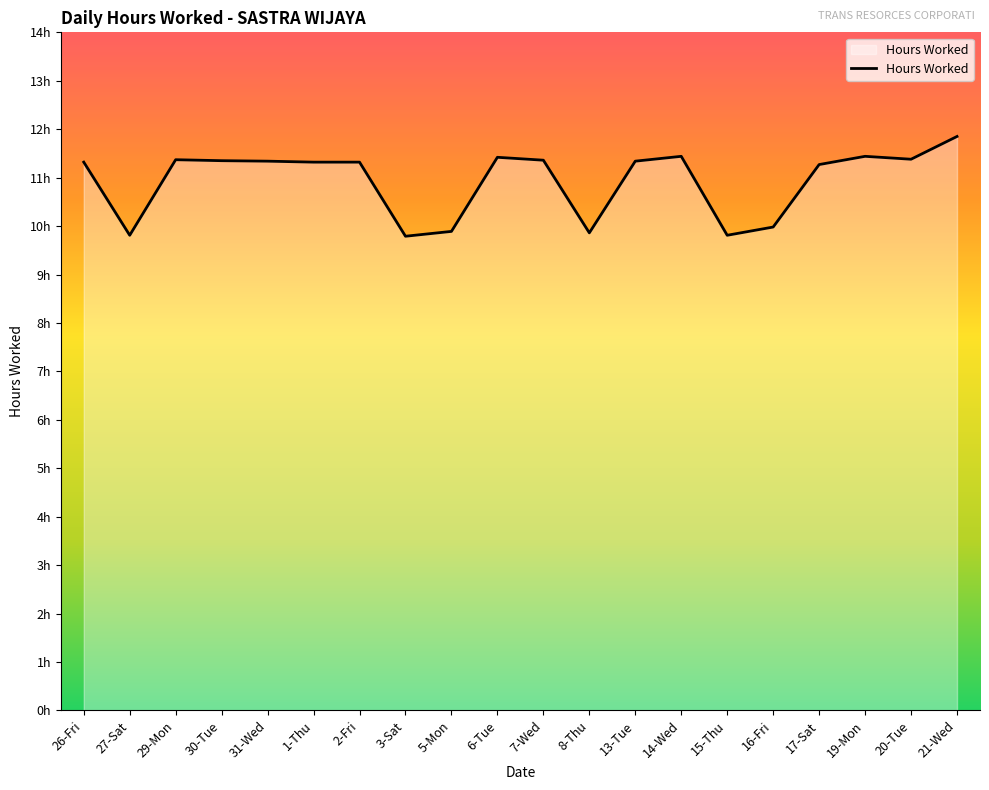

Rank the categories by value from lowest to highest.

3-Sat, 27-Sat, 15-Thu, 8-Thu, 5-Mon, 16-Fri, 17-Sat, 26-Fri, 1-Thu, 2-Fri, 31-Wed, 13-Tue, 30-Tue, 7-Wed, 29-Mon, 20-Tue, 6-Tue, 14-Wed, 19-Mon, 21-Wed